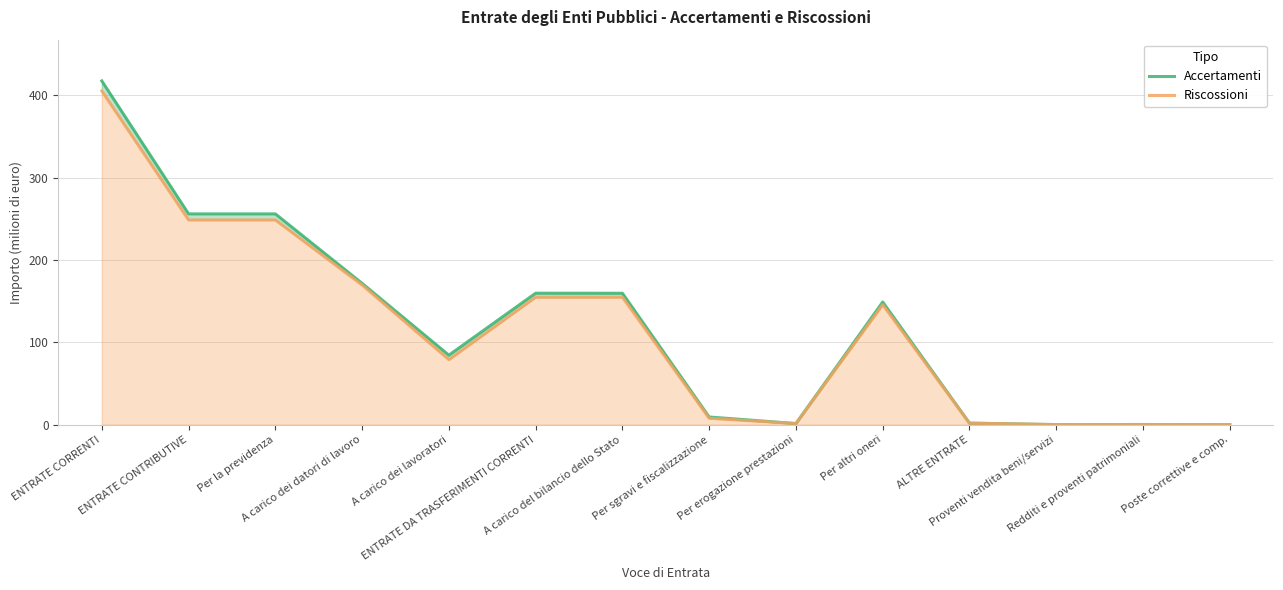

Which category has the lowest value across all series?

Poste correttive e comp.